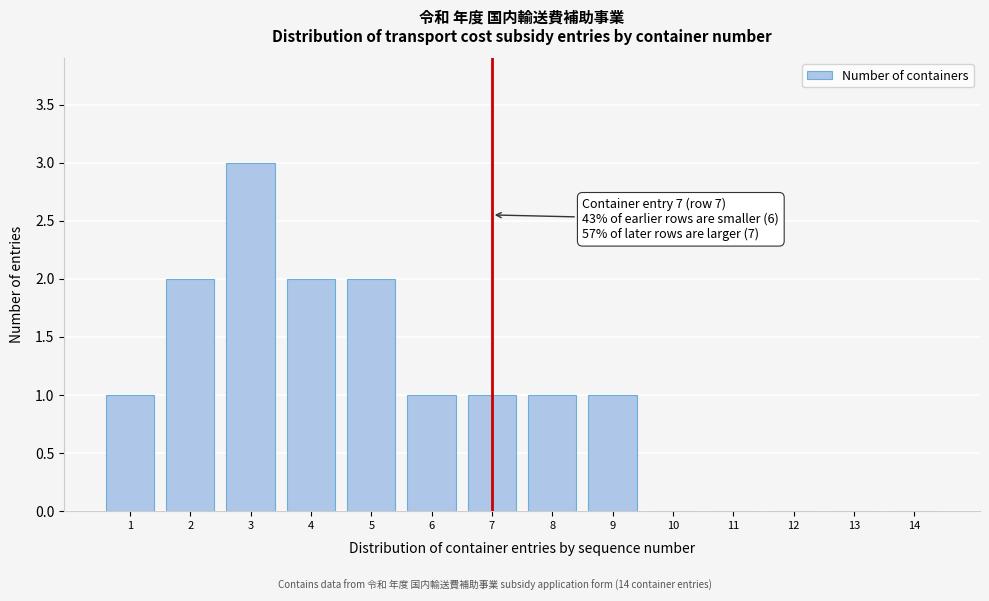

Reading left to right, transcribe all the data shown in this chart.

1=1	2=2	3=3	4=2	5=2	6=1	7=1	8=1	9=1	10=0	11=0	12=0	13=0	14=0